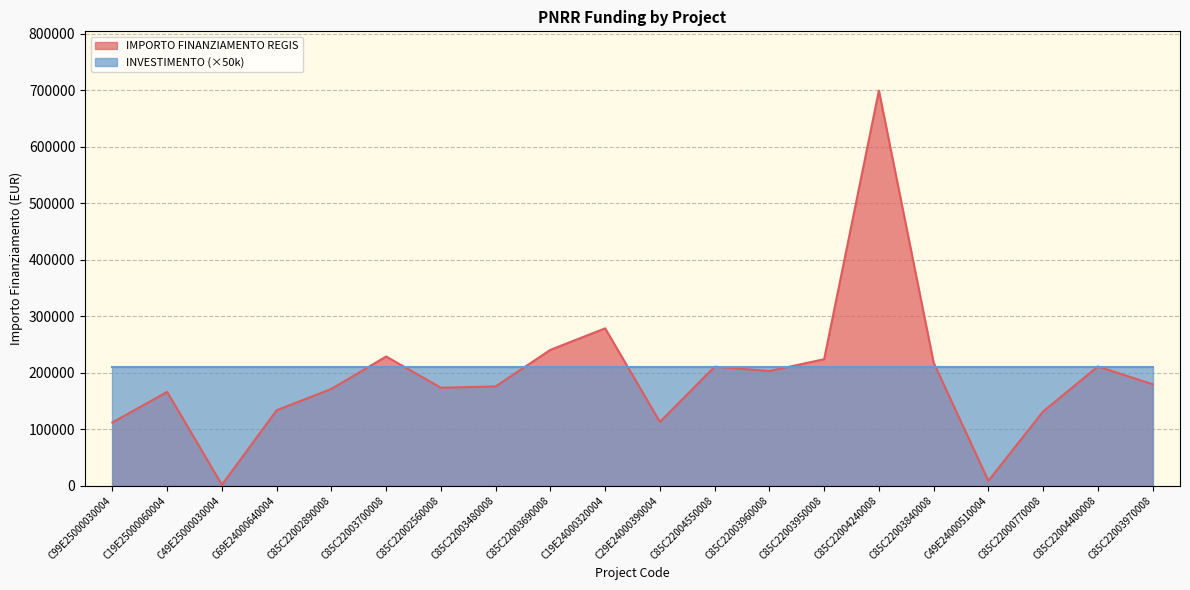

Which label corresponds to the smallest value in the chart?

C49E25000030004